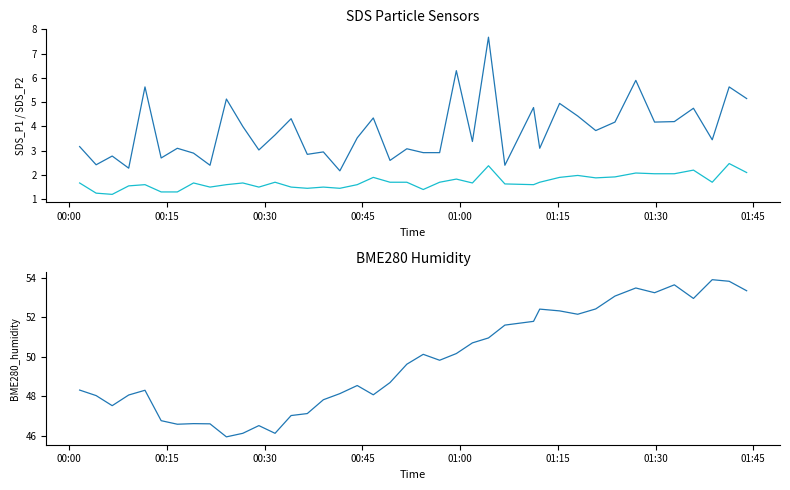

Rank the series by their maximum value, from lowest to highest.

SDS_P2, SDS_P1, BME280_humidity